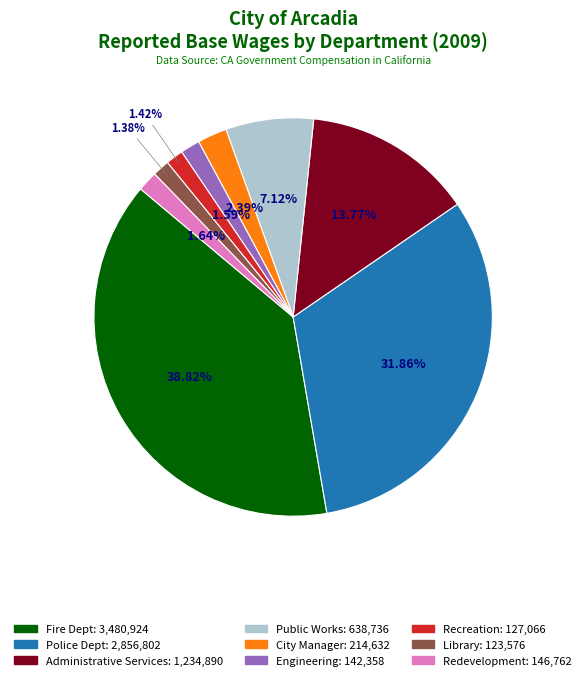

Does Engineering represent more than half of the total?

No